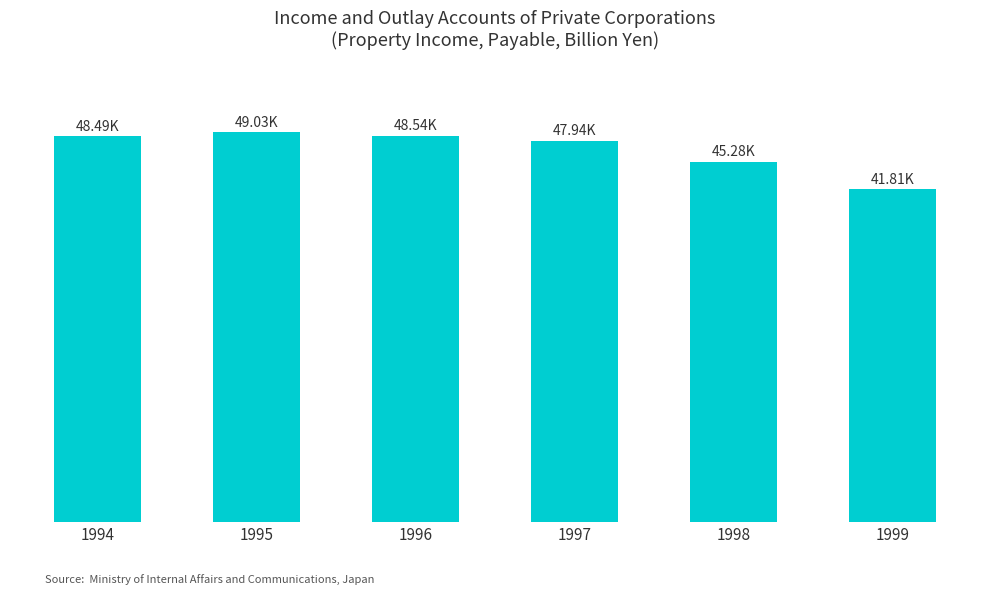

Which category has the highest value across all series?

1995